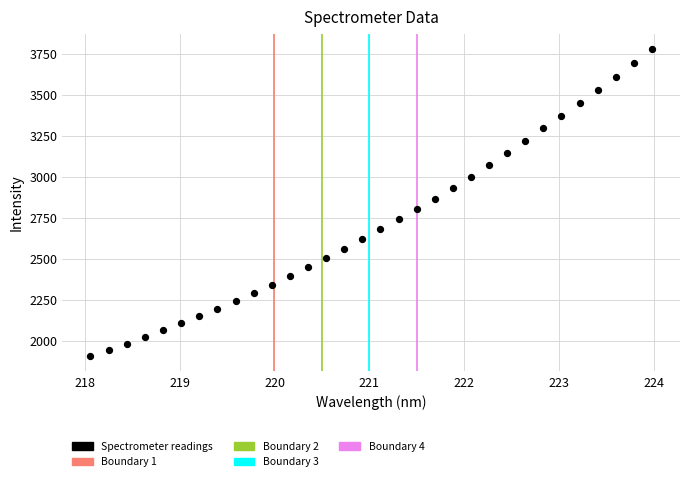

What is the range of X values (max minus min)?

5.9